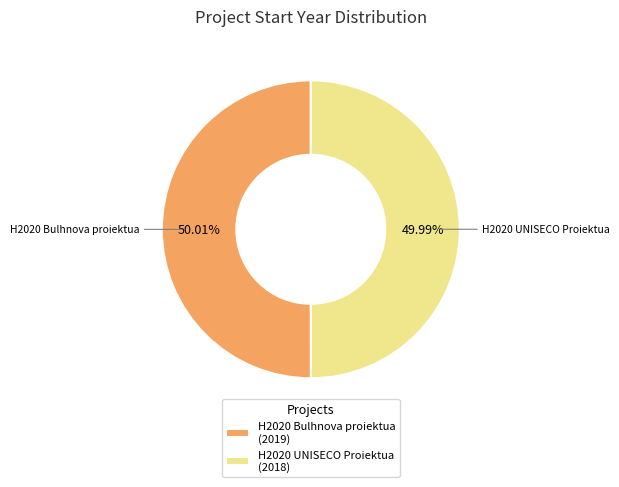

To the nearest percent, what is the average slice percentage?

50%